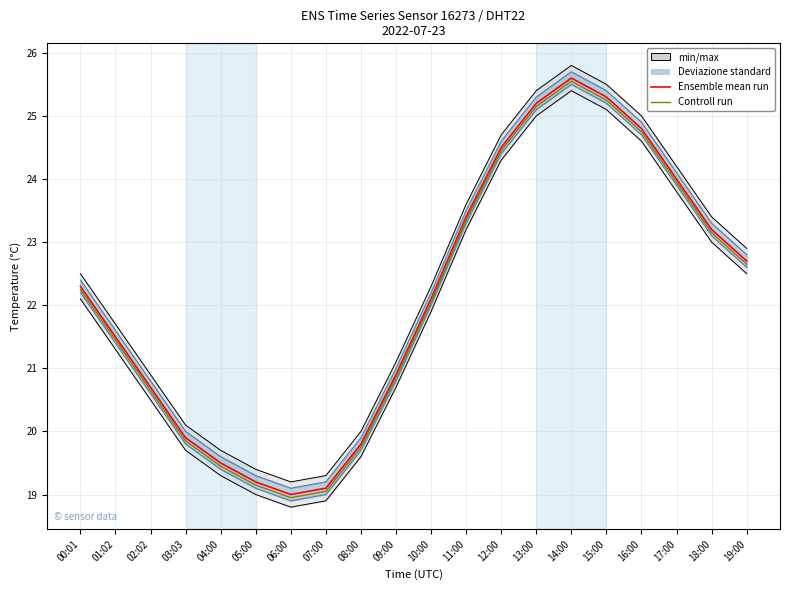

What is the value of the Controll run point at the 20th from the left?

22.6